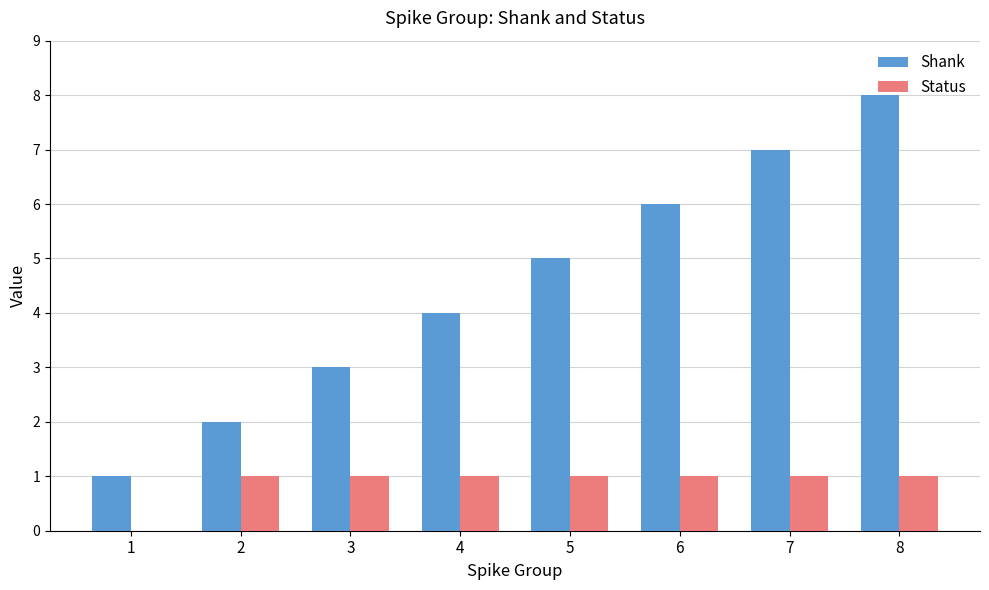

The Shank series shows 1 at 3. True or false?

False